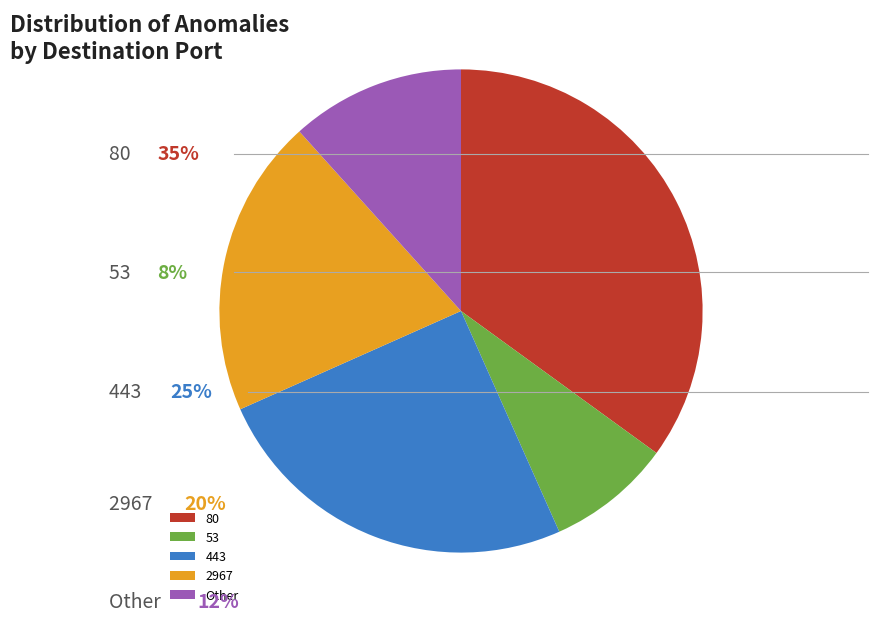

Which slice is the smallest?

53